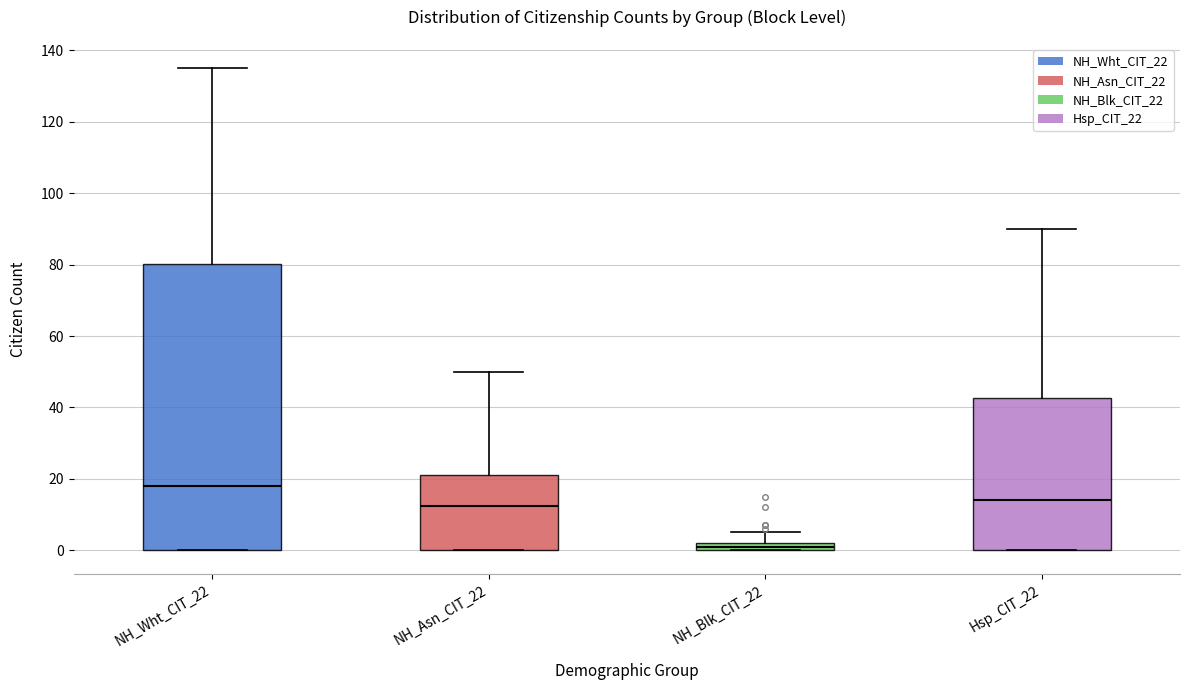

Which box's median line is the lowest?

NH_Blk_CIT_22